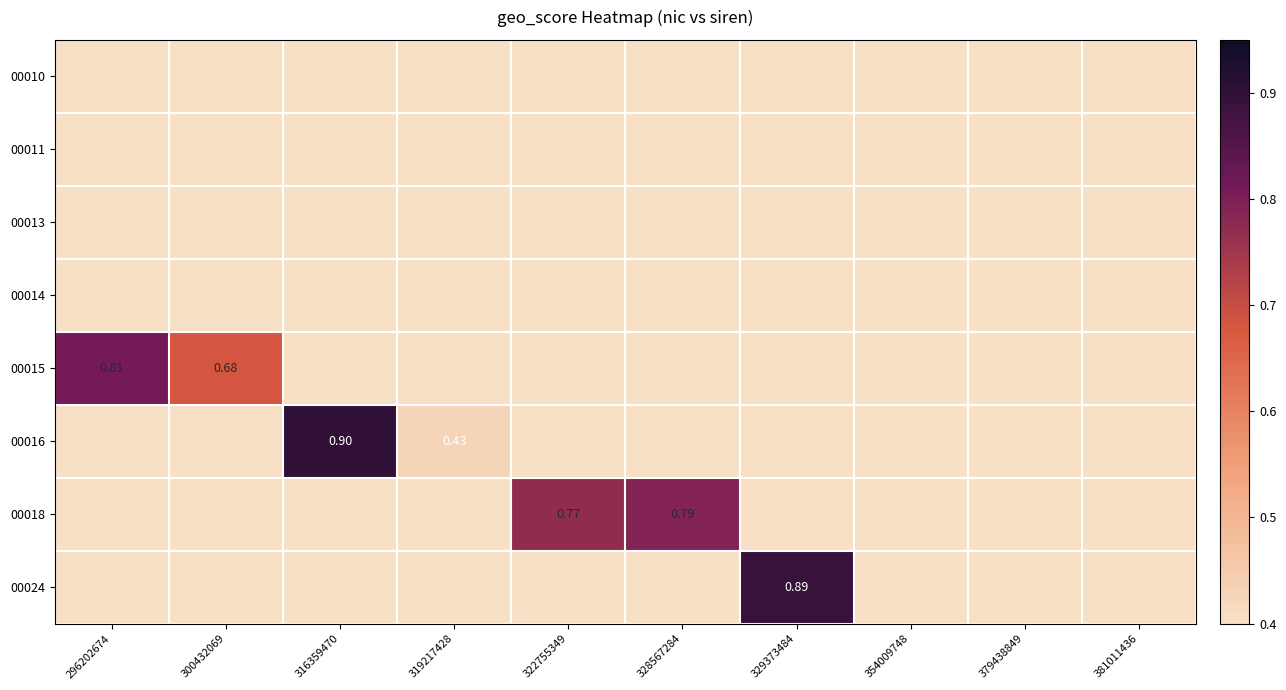

What is the total value across all series at 329373484?

0.9